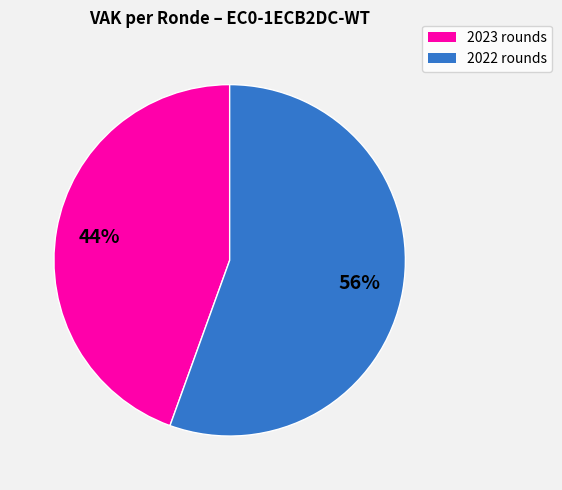

Combined, do 2022 rounds and 2023 rounds account for over 50%?

Yes